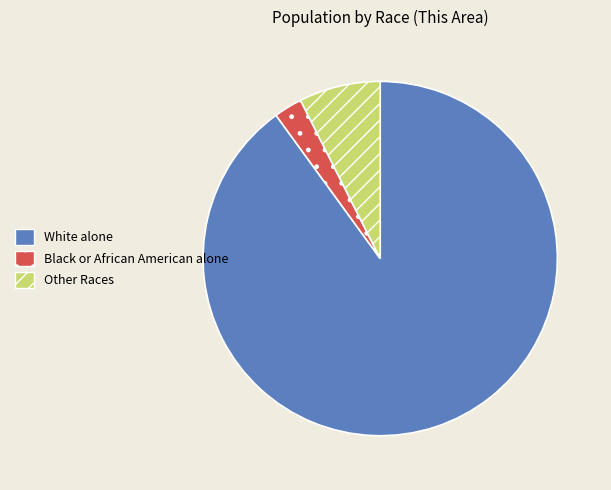

Count the number of slices in the pie.

3